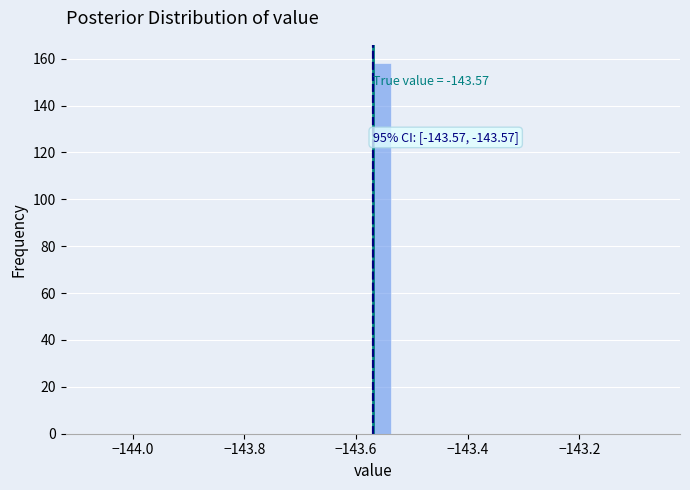

Read against the x-axis, roughly where is the centre of the tallest bar?

-143.56